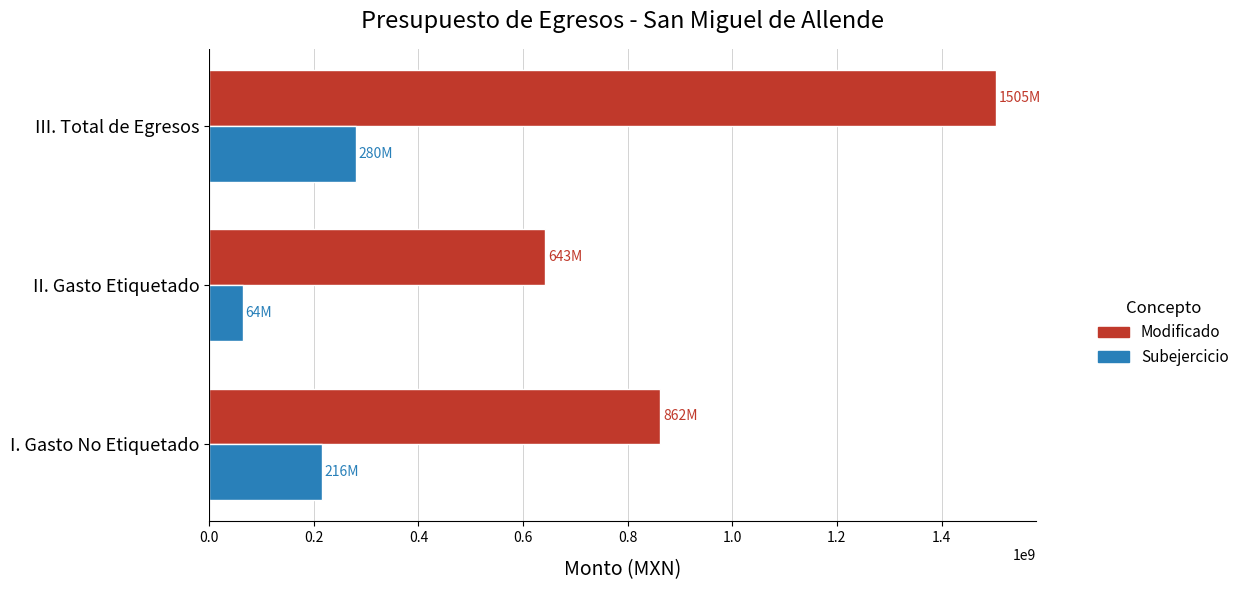

Which series has the largest total across all categories?

Modificado